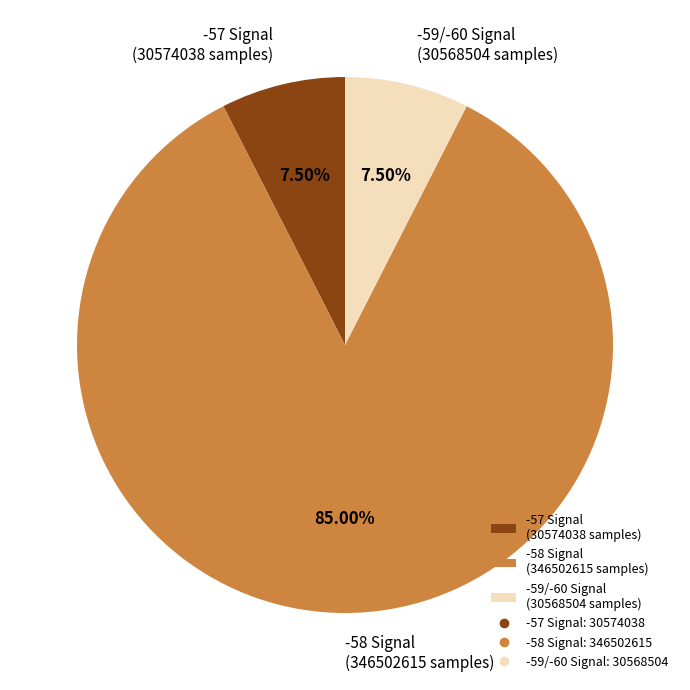

Combined, do -59/-60 Signal (30568504 samples) and -57 Signal (30574038 samples) account for over 50%?

No